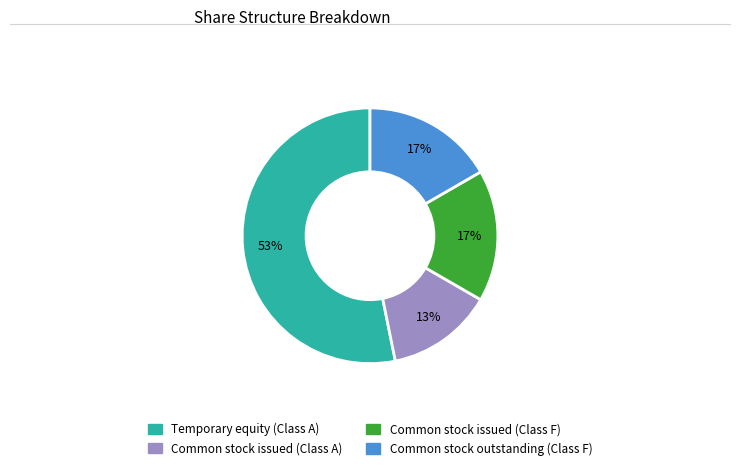

Is it true that Common stock issued (Class F) is 17% of the pie?

True